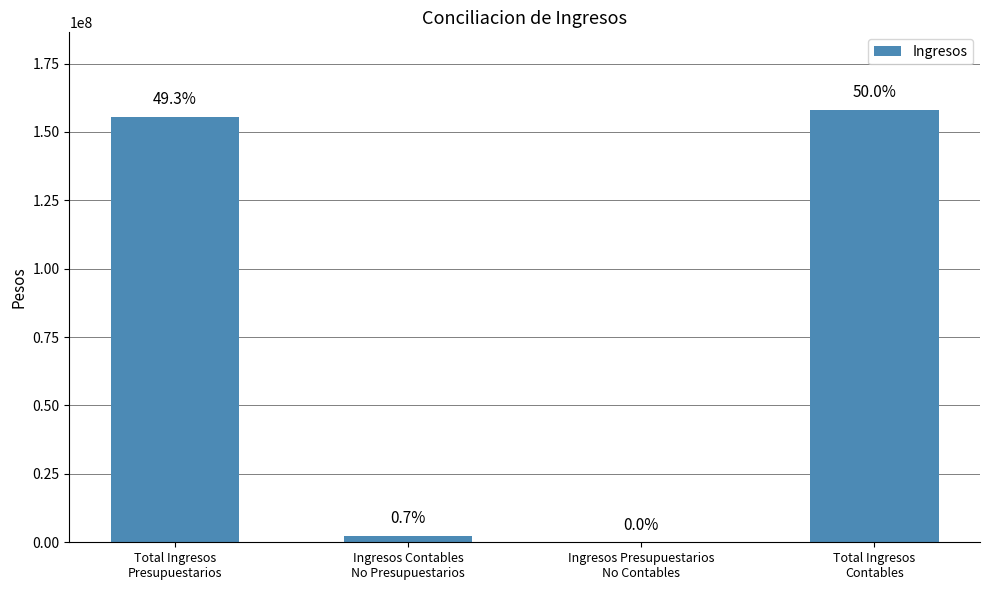

The value at Total Ingresos
Presupuestarios is 260971174.4. True or false?

False